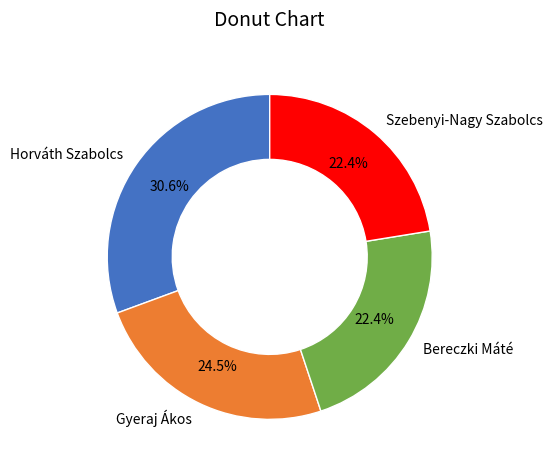

Approximately how many times larger is the value at Gyeraj Ákos compared to Horváth Szabolcs?

0.8